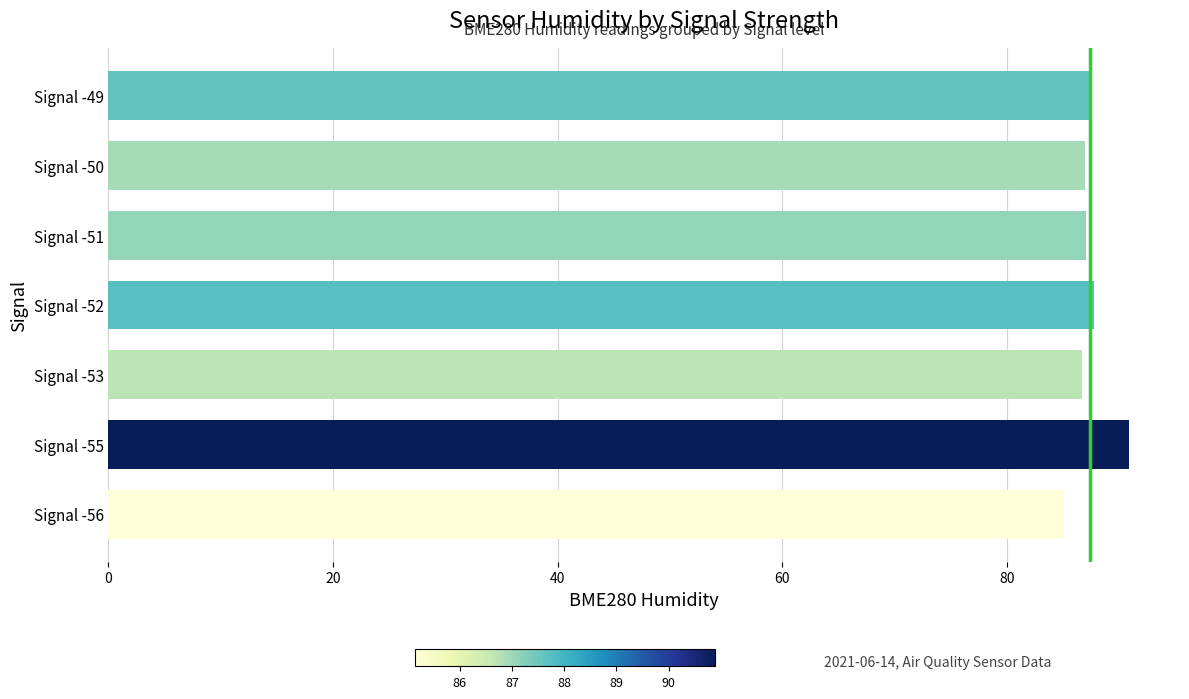

How many bars are there in total?

7